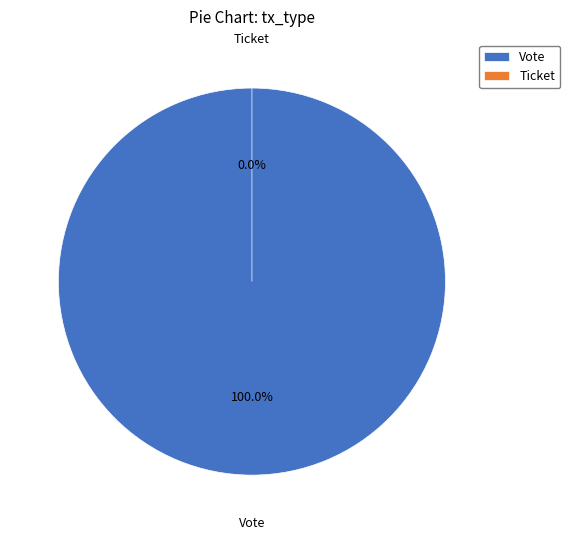

How many slices are in this pie chart?

2